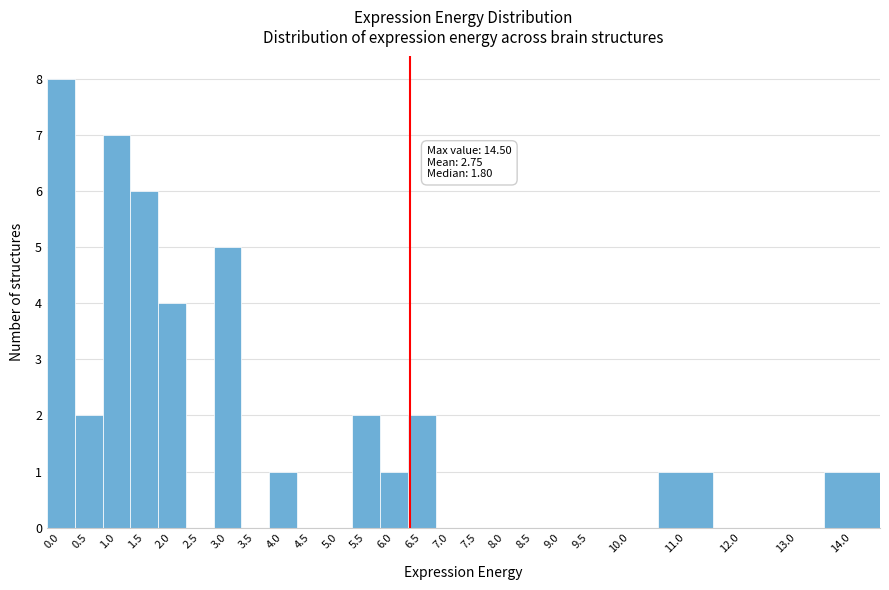

Reading left to right, transcribe all the data shown in this chart.

0.0=8	0.5=2	1.0=7	1.5=6	2.0=4	2.5=0	3.0=5	3.5=0	4.0=1	4.5=0	5.0=0	5.5=2	6.0=1	6.5=2	7.0=0	7.5=0	8.0=0	8.5=0	9.0=0	9.5=0	10.0=0	11.0=1	12.0=0	13.0=0	14.0=1